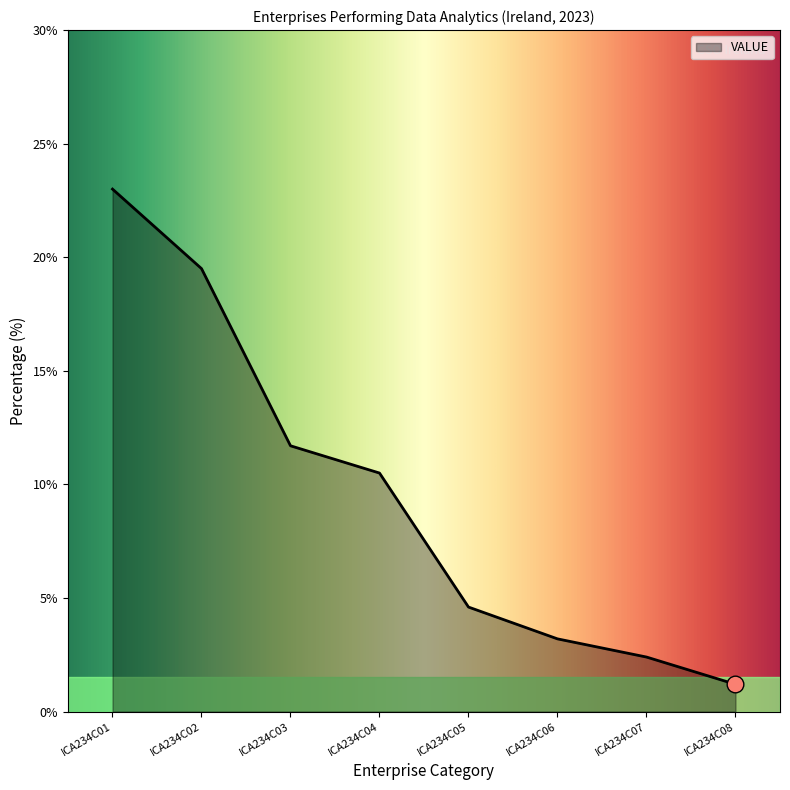

How many categories are shown in the chart?

8